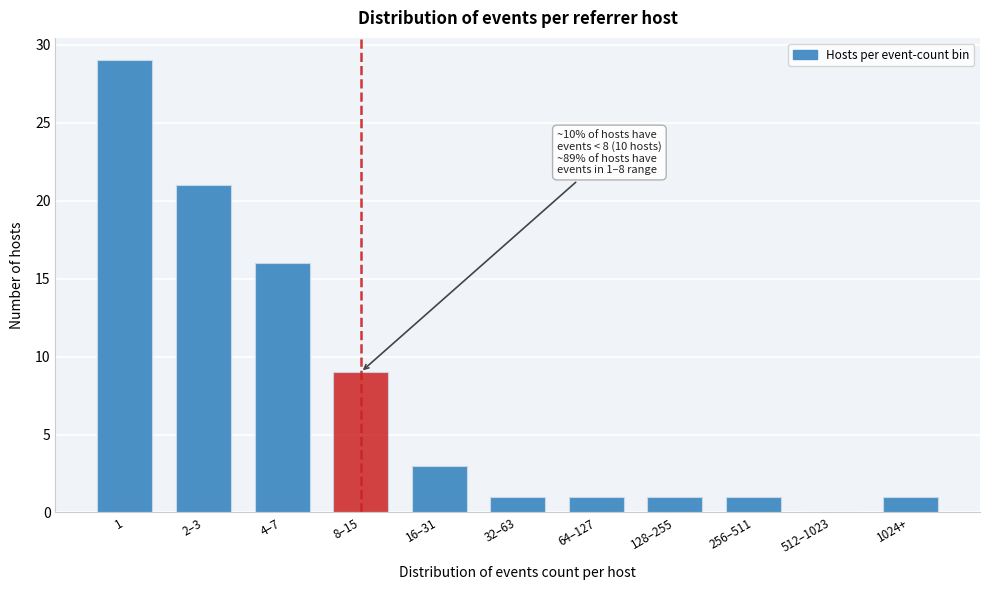

Reading left to right, what are all the values shown in this chart?

1=29	2–3=21	4–7=16	8–15=9	16–31=3	32–63=1	64–127=1	128–255=1	256–511=1	512–1023=0	1024+=1